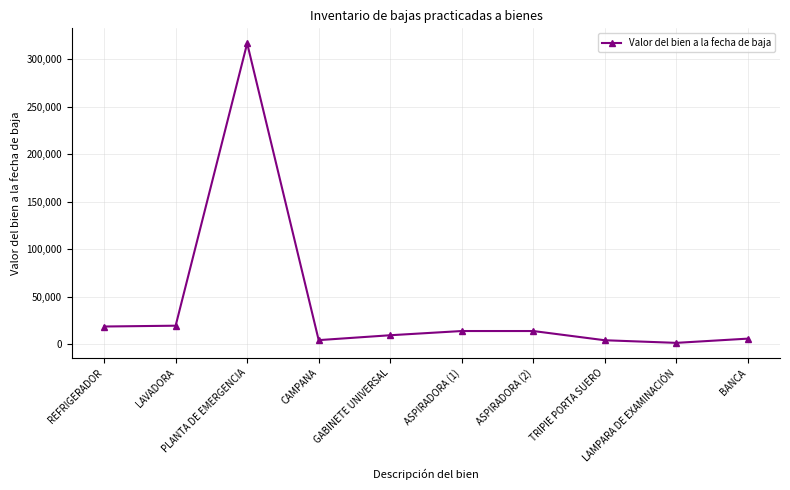

Which category has the highest value across all series?

PLANTA DE EMERGENCIA